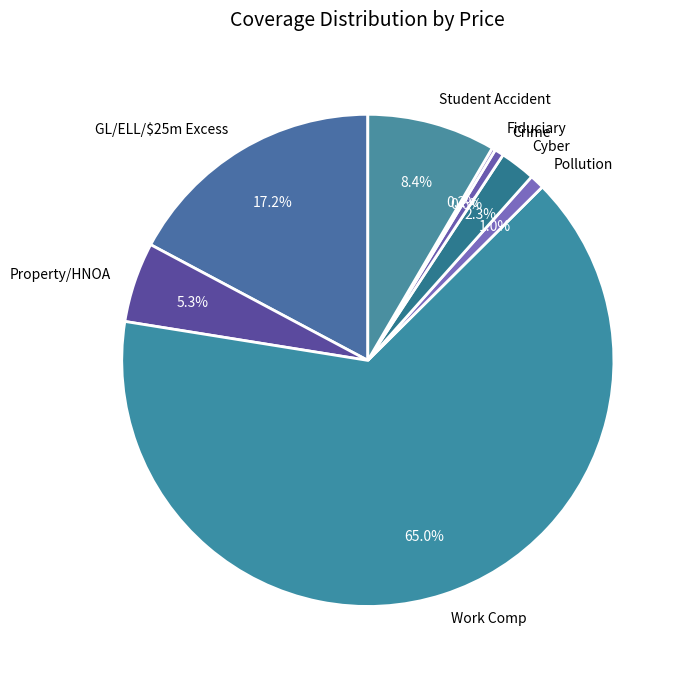

To the nearest percent, what is the combined percentage of Pollution and Student Accident?

9%